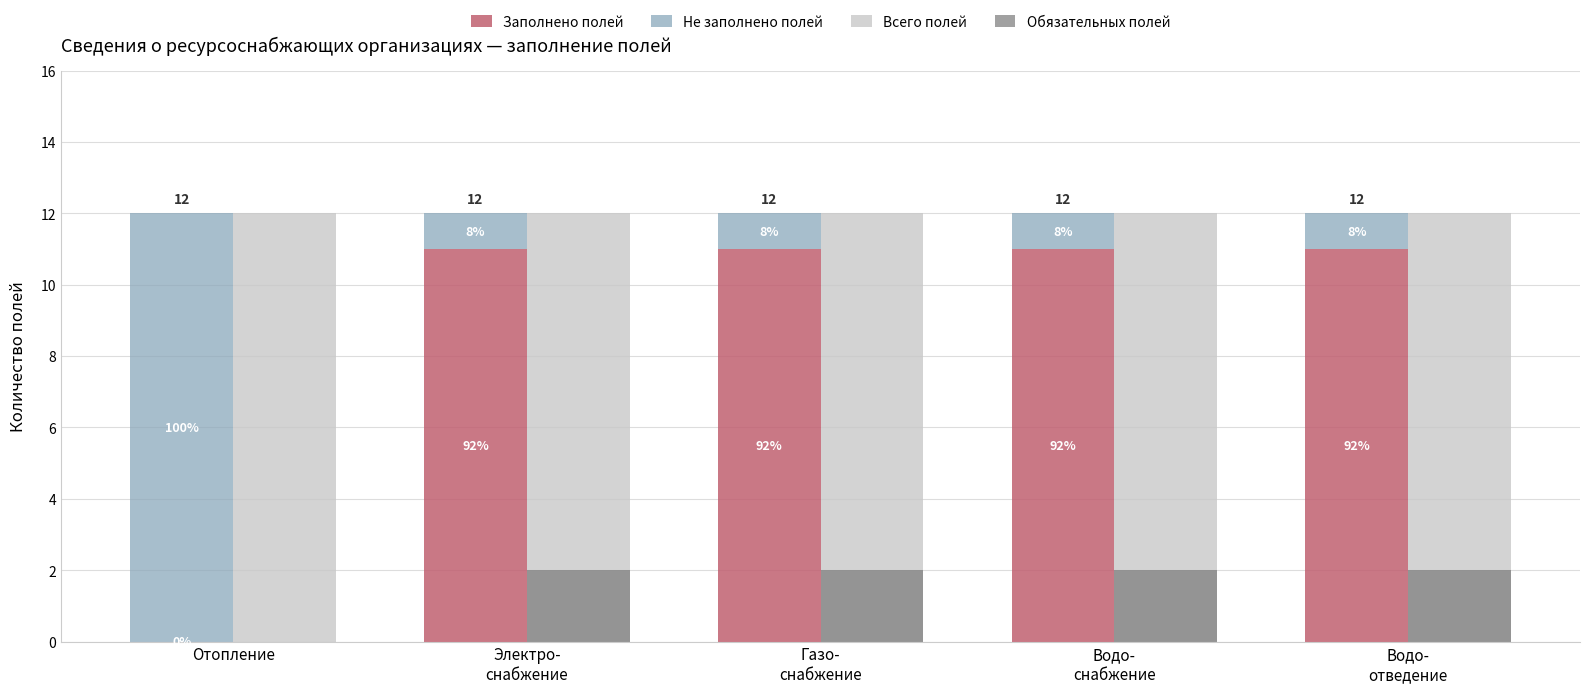

Is it true that Всего полей equals 12 at Электро-
снабжение?

True